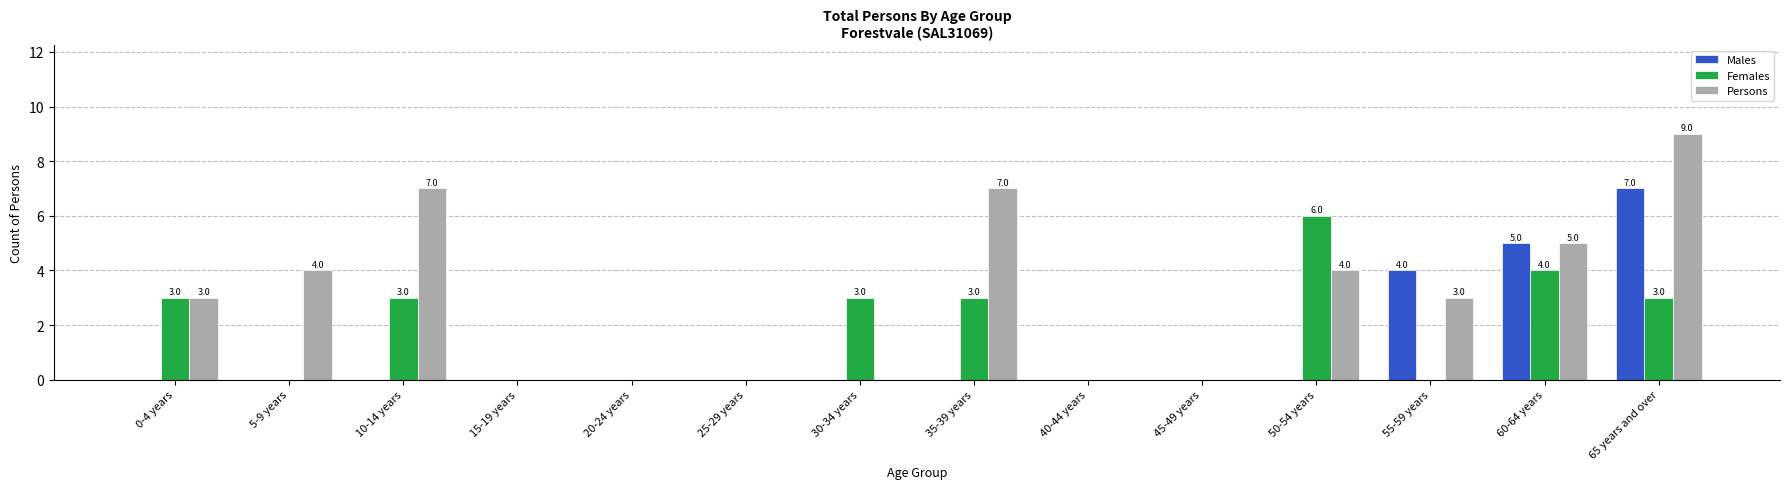

Reading right to left, list all the values displayed in this chart.

Males: 7	5	4	0	0	0	0	0	0	0	0	0	0	0
Females: 3	4	0	6	0	0	3	3	0	0	0	3	0	3
Persons: 9	5	3	4	0	0	7	0	0	0	0	7	4	3